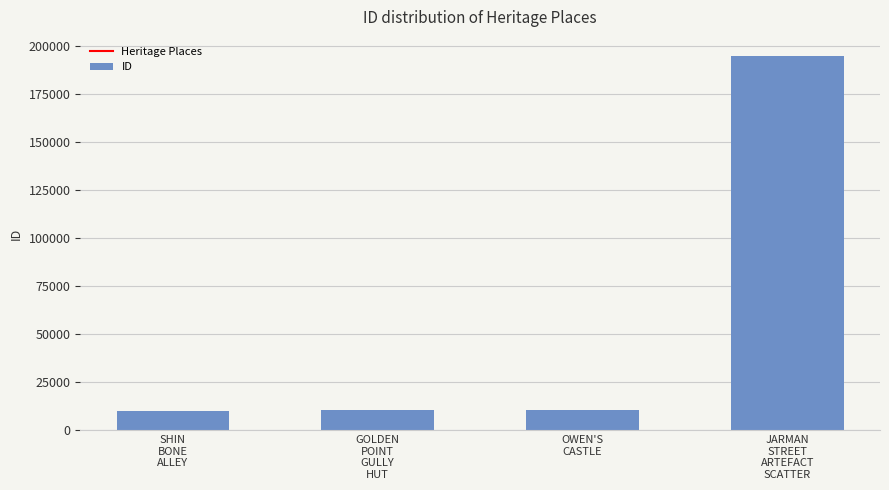

What is the approximate value at GOLDEN
POINT
GULLY
HUT, to the nearest 50?

10450